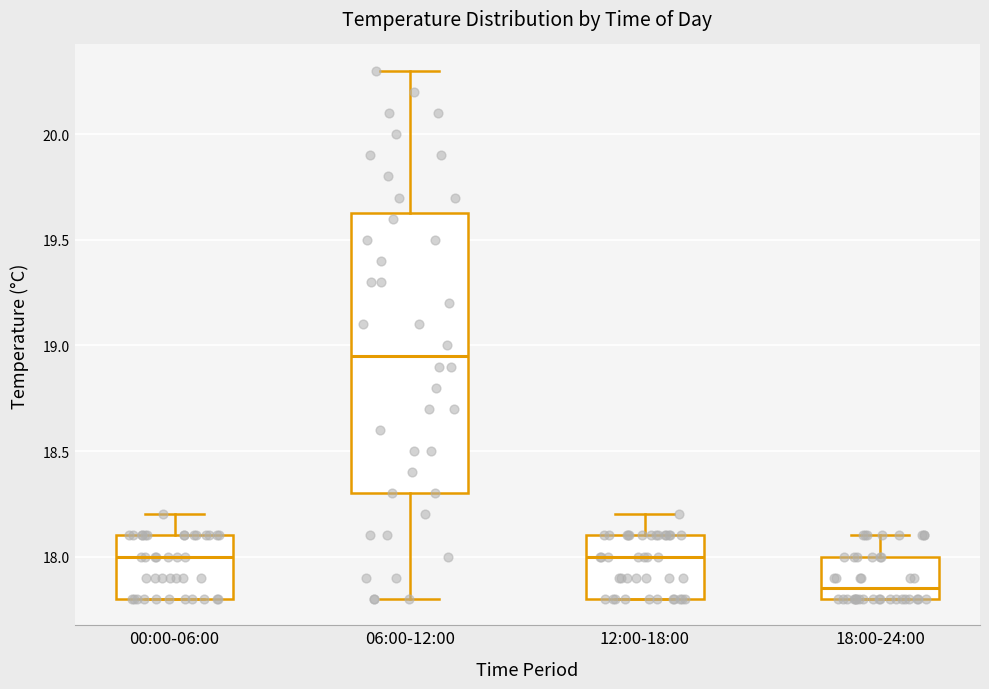

Reading left to right, transcribe this box plot: for each box, give where its median line is, the range the box spans, and where its two whiskers end, as read against the y-axis. The values are not printed on the chart, so give them approximately, as read against the axis.

00:00-06:00: median 18.00, box 17.80 to 18.10, whiskers 17.80 to 18.20
06:00-12:00: median 18.95, box 18.30 to 19.65, whiskers 17.80 to 20.30
12:00-18:00: median 18.00, box 17.80 to 18.10, whiskers 17.80 to 18.20
18:00-24:00: median 17.85, box 17.80 to 18.00, whiskers 17.80 to 18.10